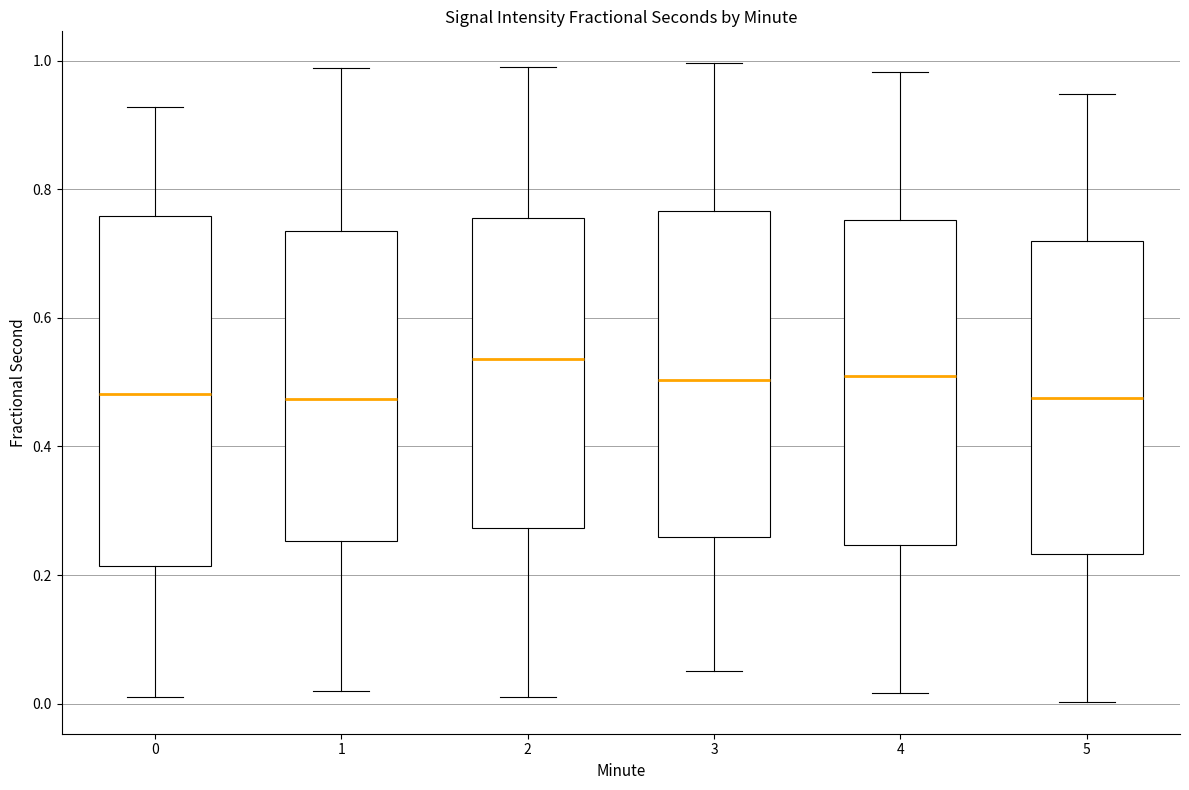

Where does the upper whisker of the box at x = 3 end on the y-axis? The values are not printed on the chart, so give them approximately, as read against the axis.

1.00